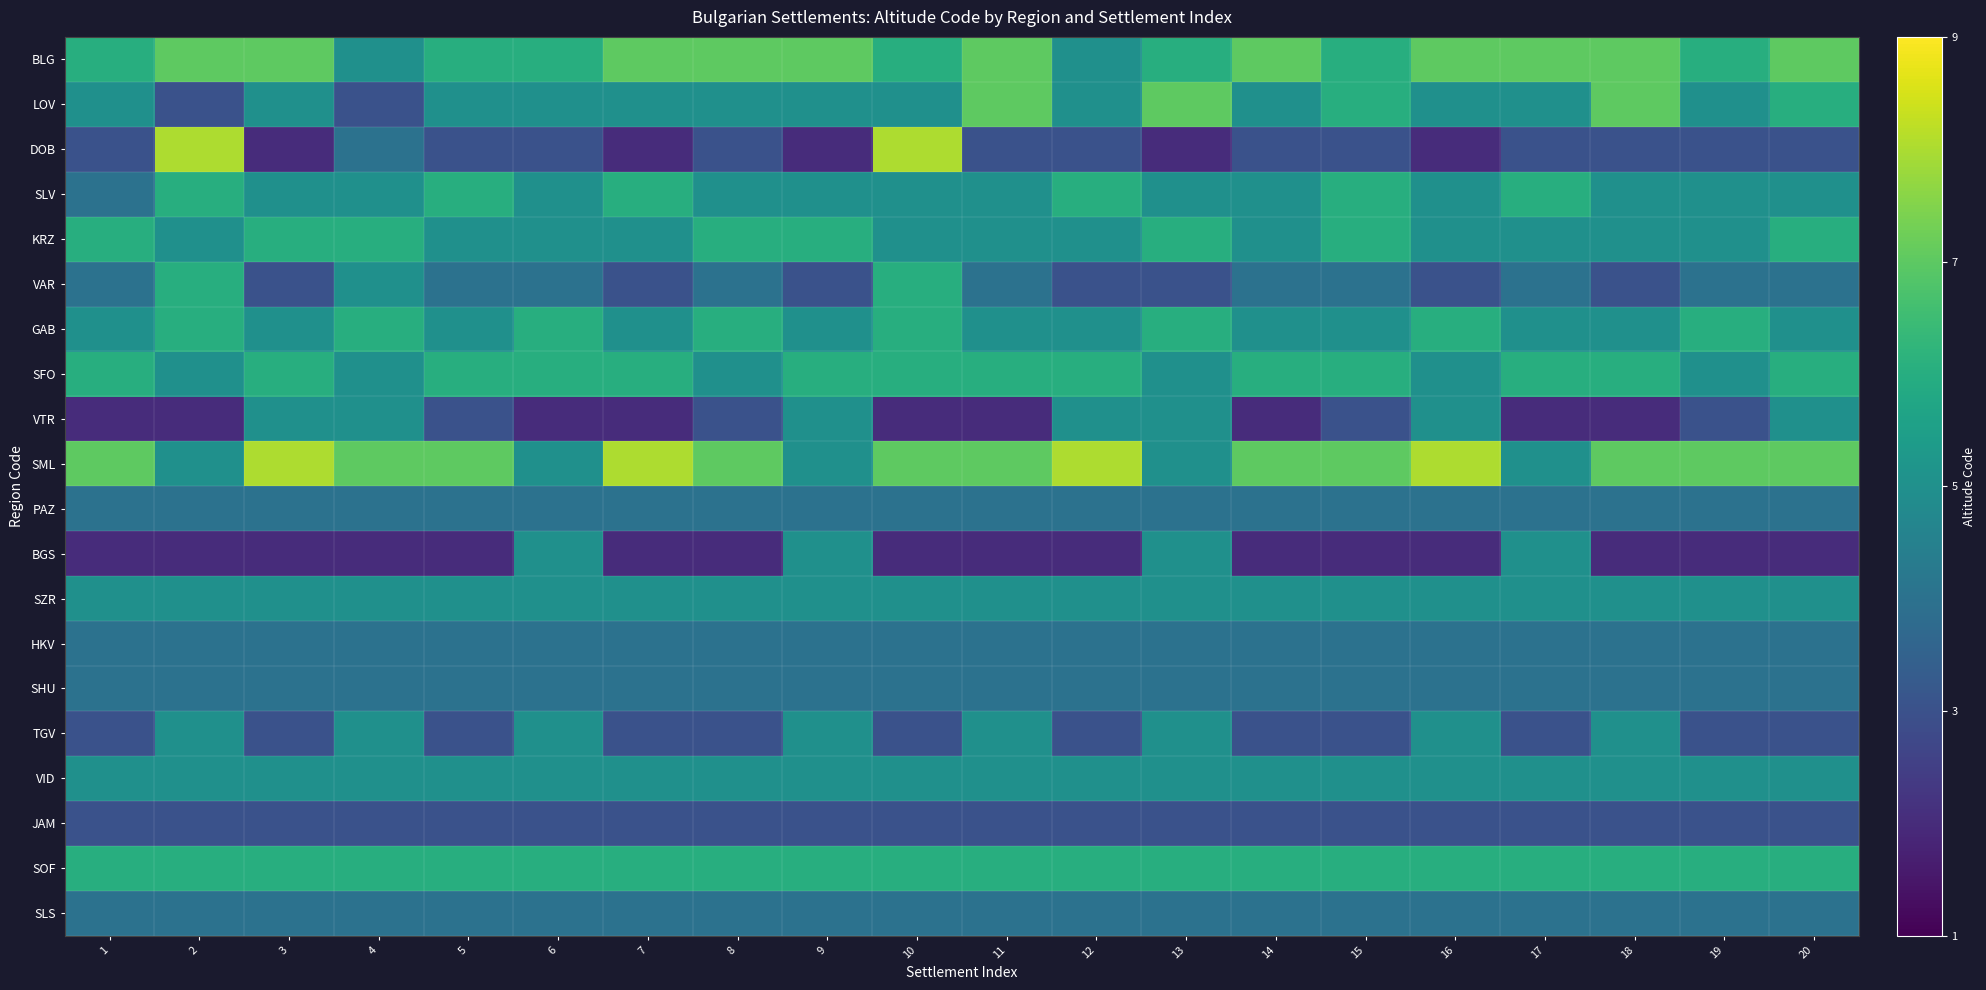

Which category has the highest value across all series?

2